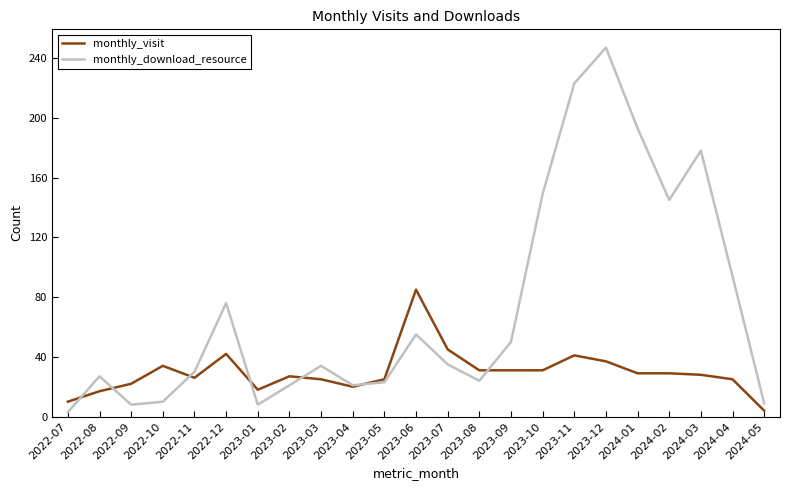

What is the total value across all series at 2022-08?

44